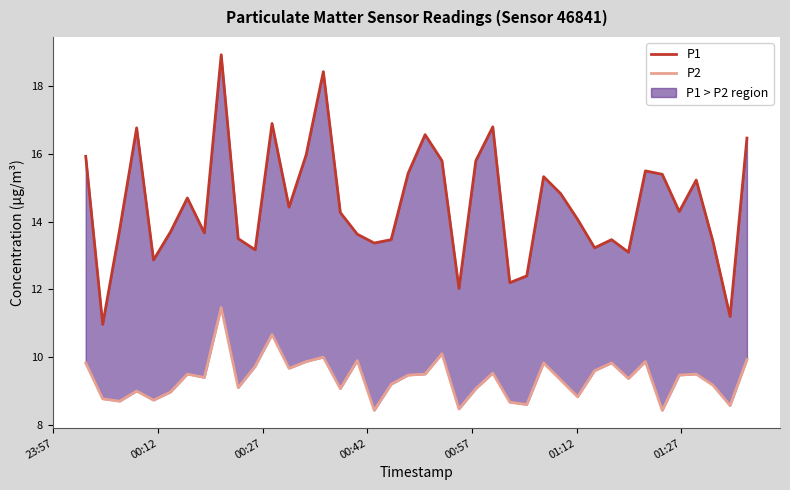

What is the value of the P1 point at the 12th from the left?

16.9